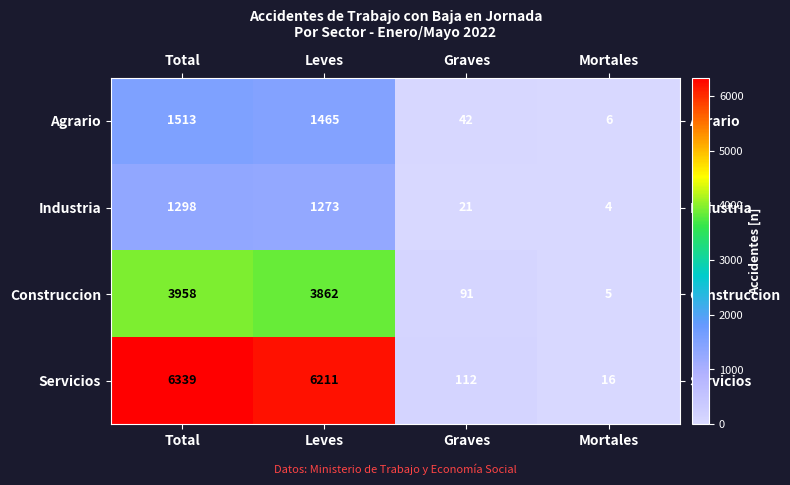

At how many categories does at least one series exceed 3058?

2